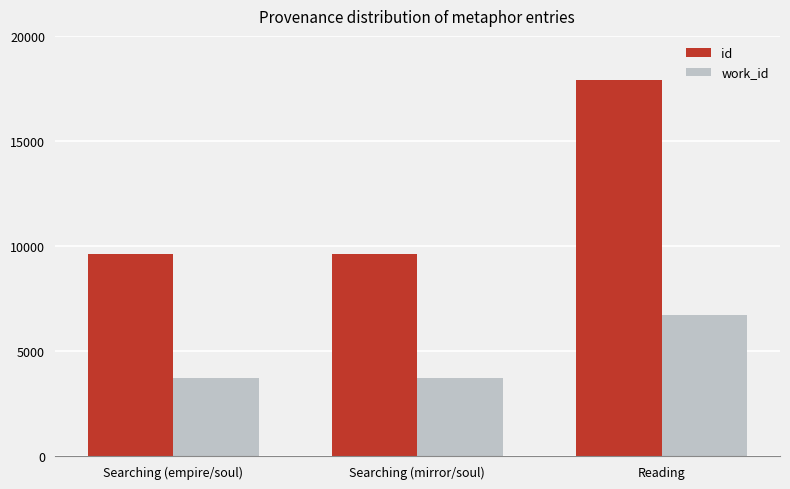

What position from the right is Searching (mirror/soul)?

2